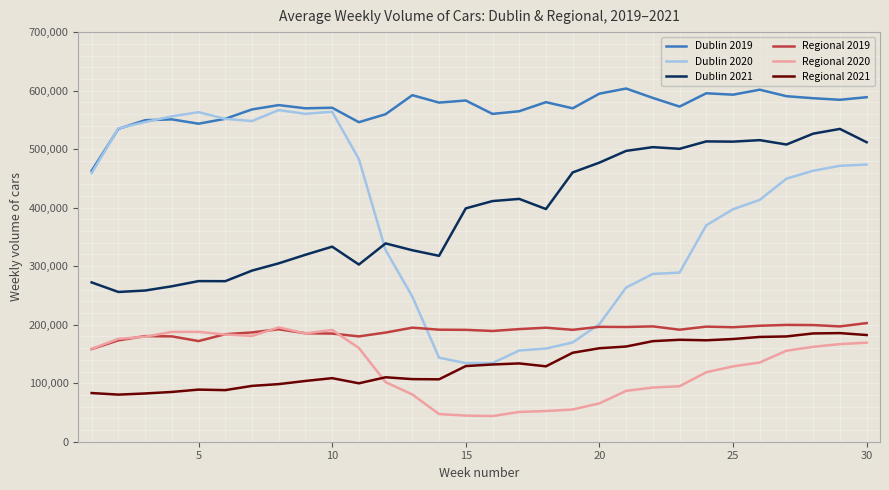

What is the smallest value displayed?

43828